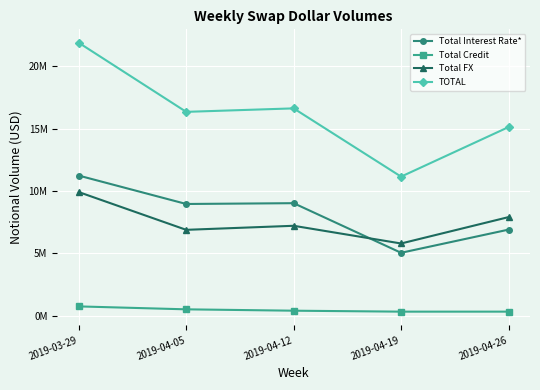

What position from the left is 2019-04-12?

3